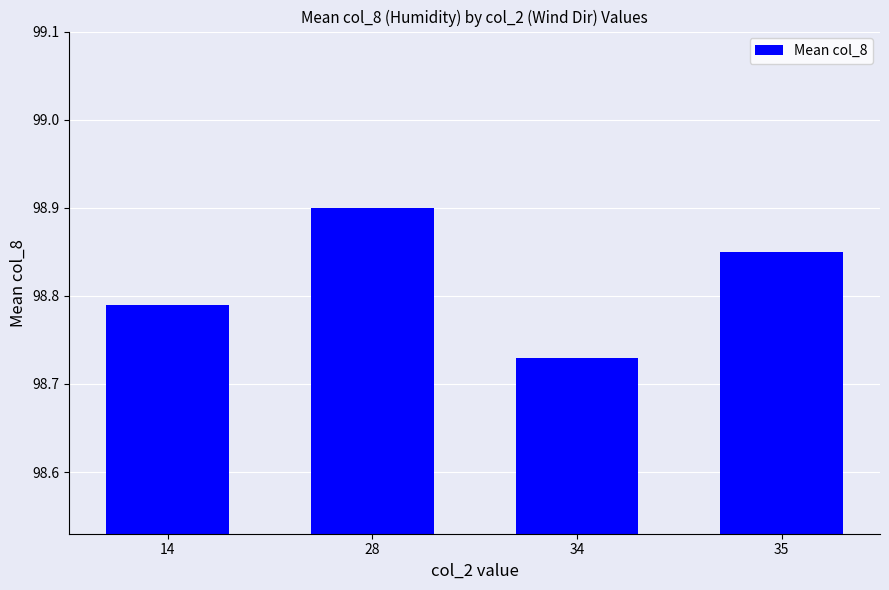

What is the greatest value displayed?

98.9